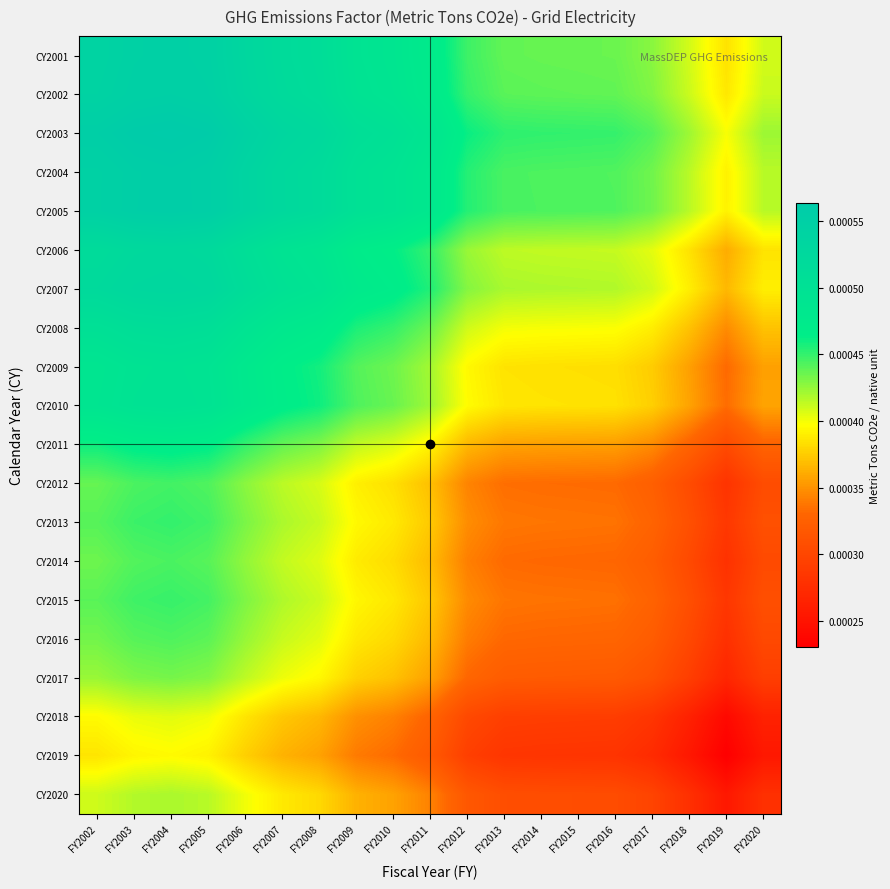

Which label corresponds to the largest value in the chart?

FY2004